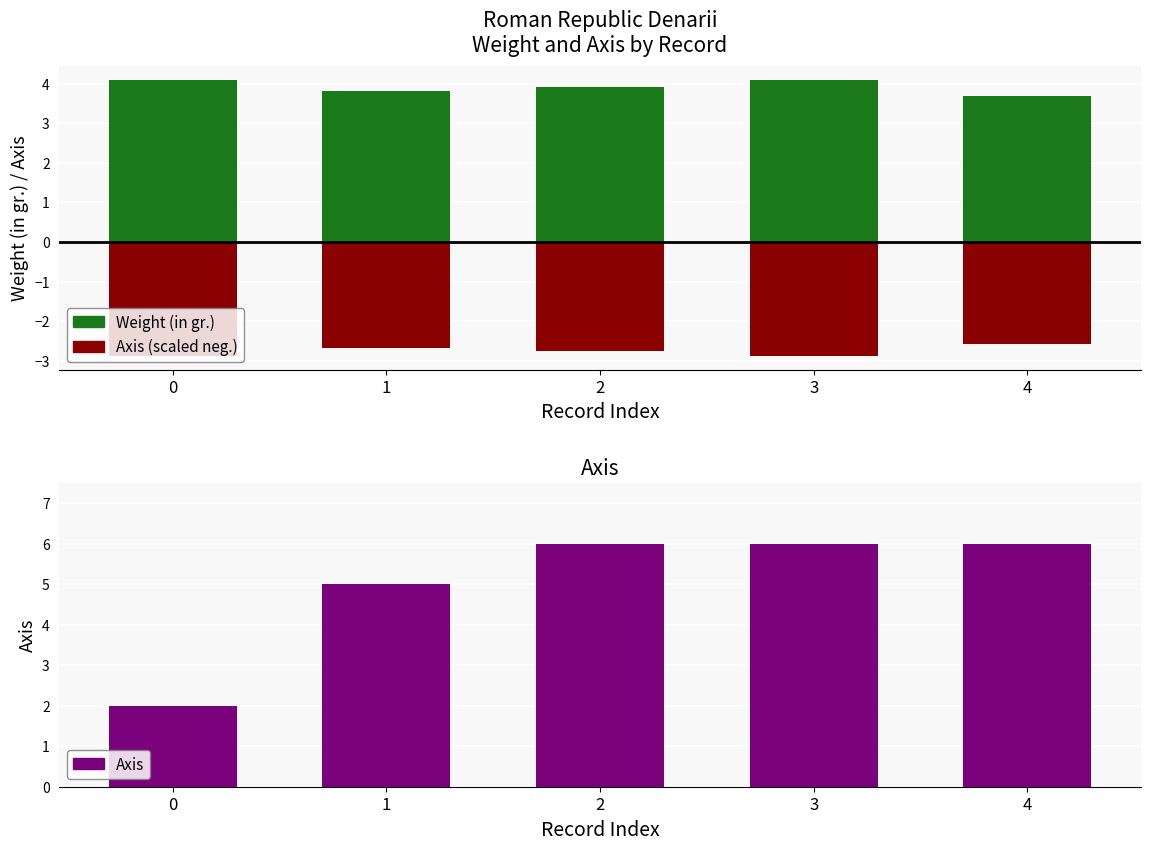

Are the bars horizontal?

No